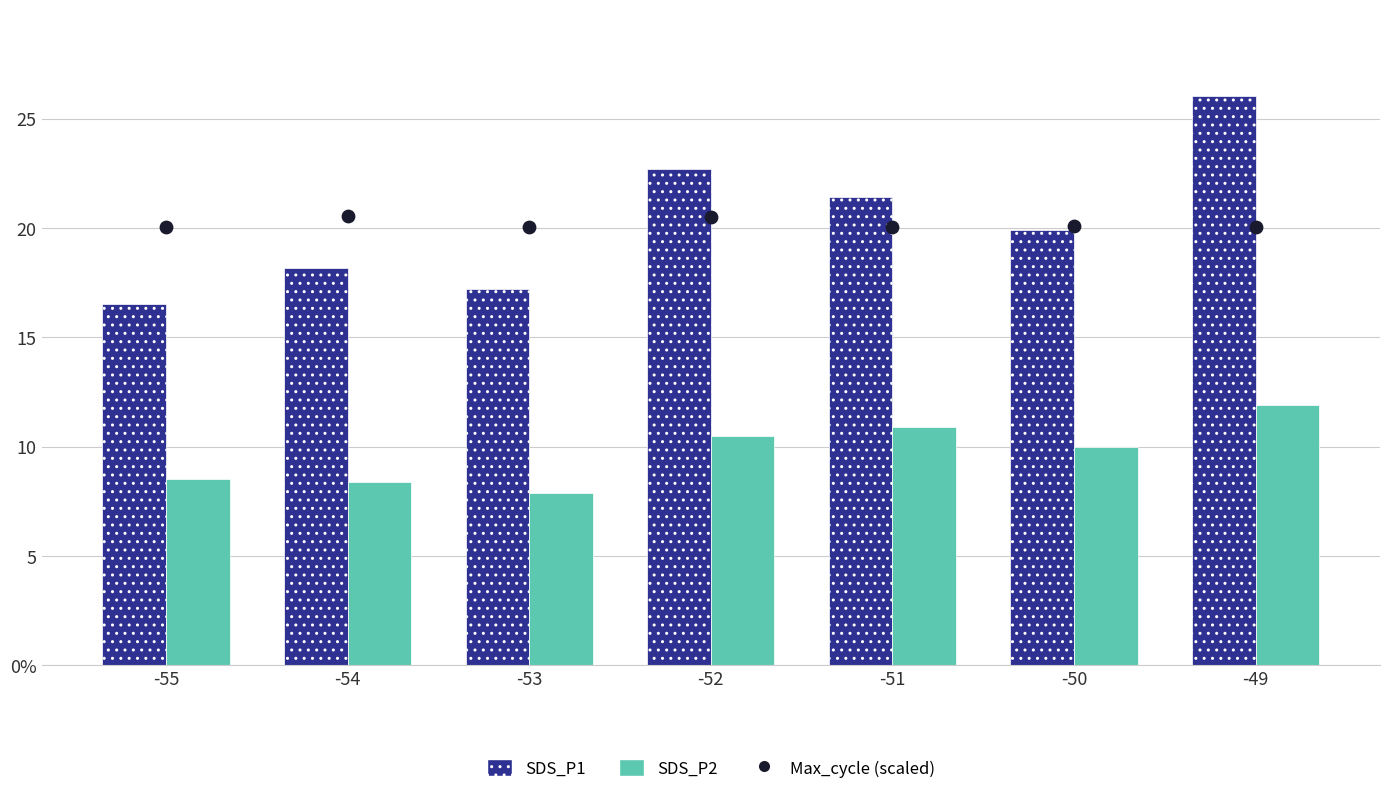

Which series reaches the minimum Y coordinate?

SDS_P2